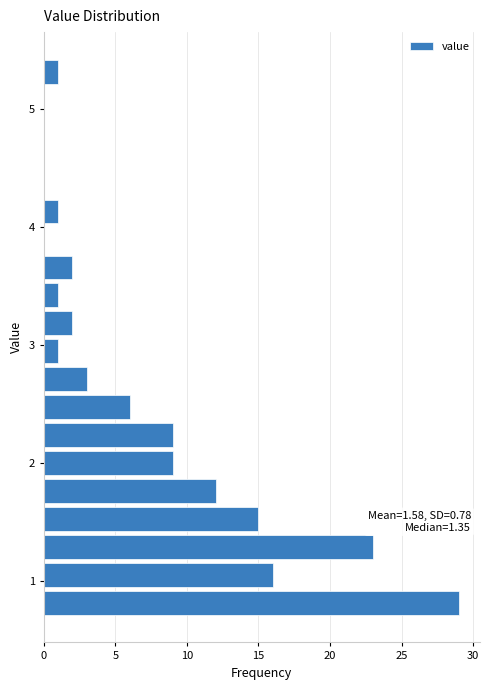

Around what value on the y-axis is the longest bar? Give the approximate position of its centre, as read against the axis.

0.8